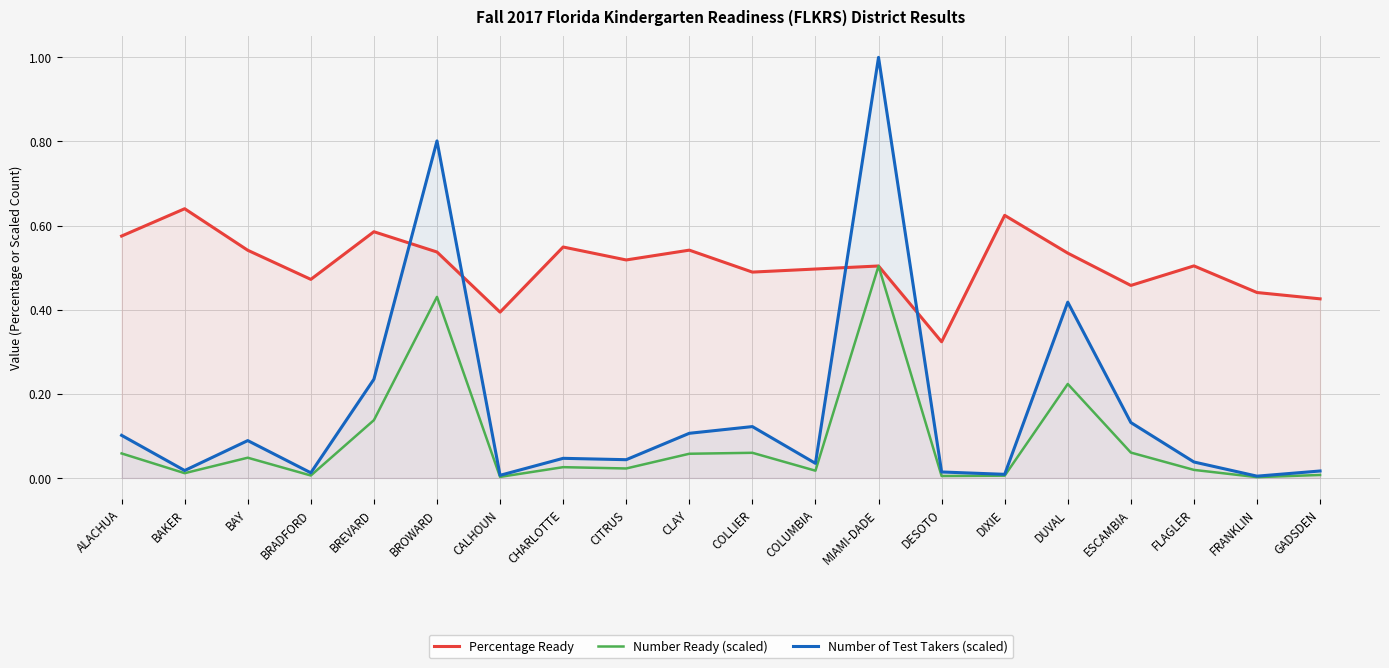

True or false: Percentage Ready has a value of 0.5 at COLLIER.

True